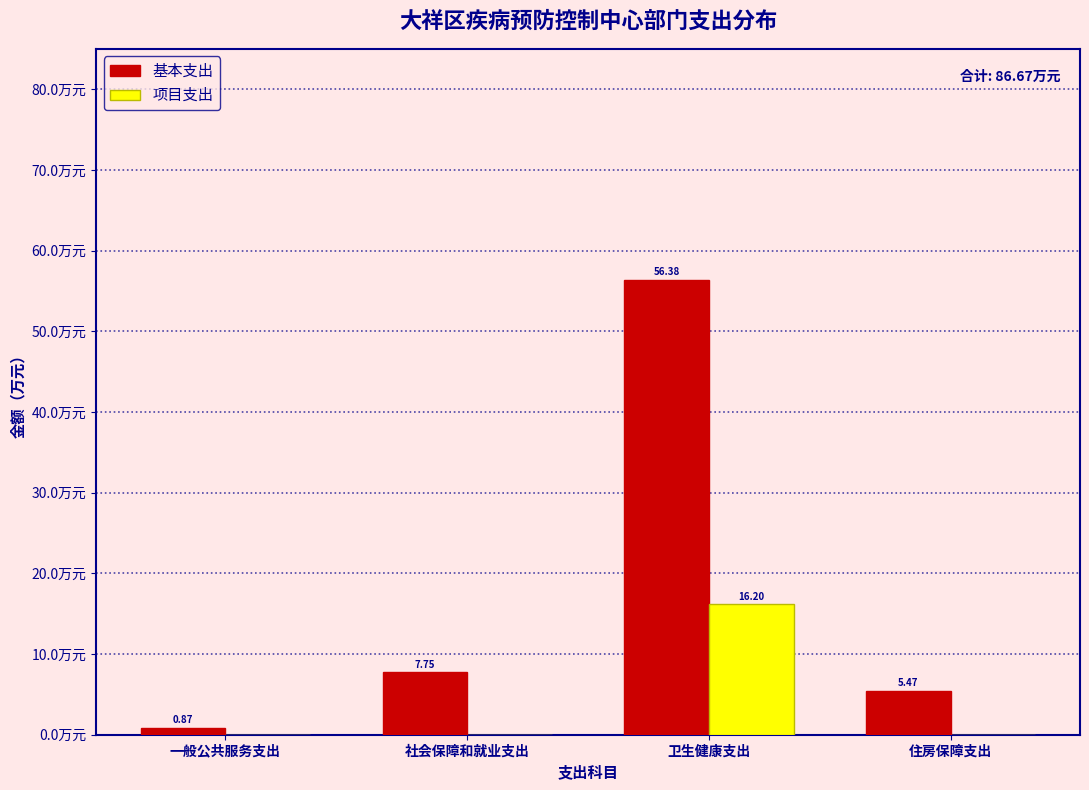

At which label is 基本支出 closest to 28?

社会保障和就业支出